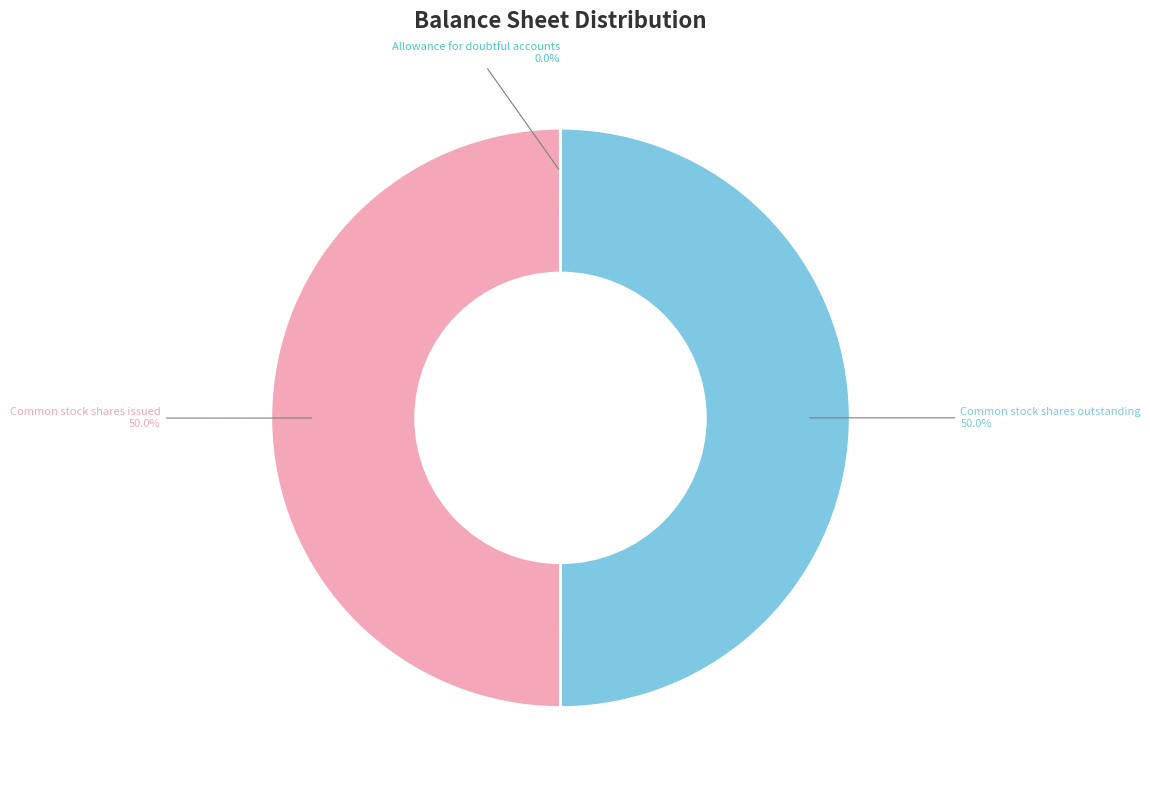

Is it true that Common stock shares outstanding is 50% of the pie?

True